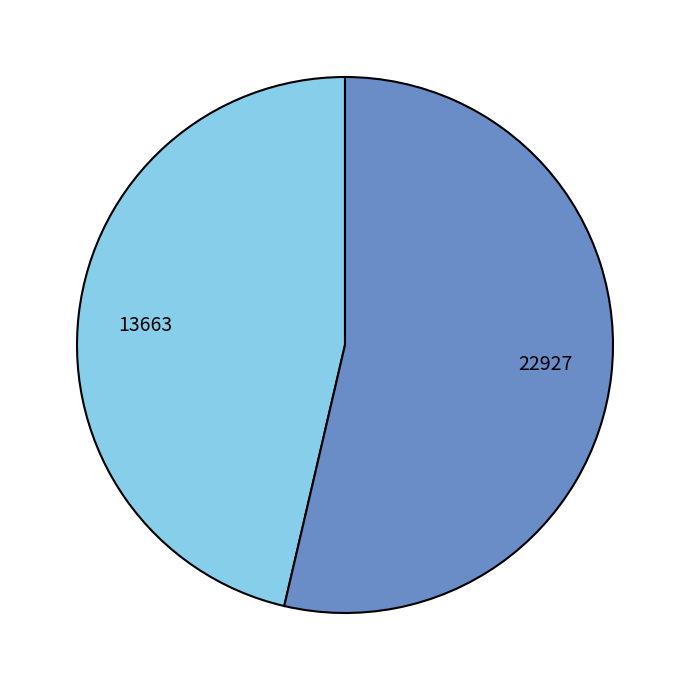

Between 13663 and 22927, which is larger?

22927